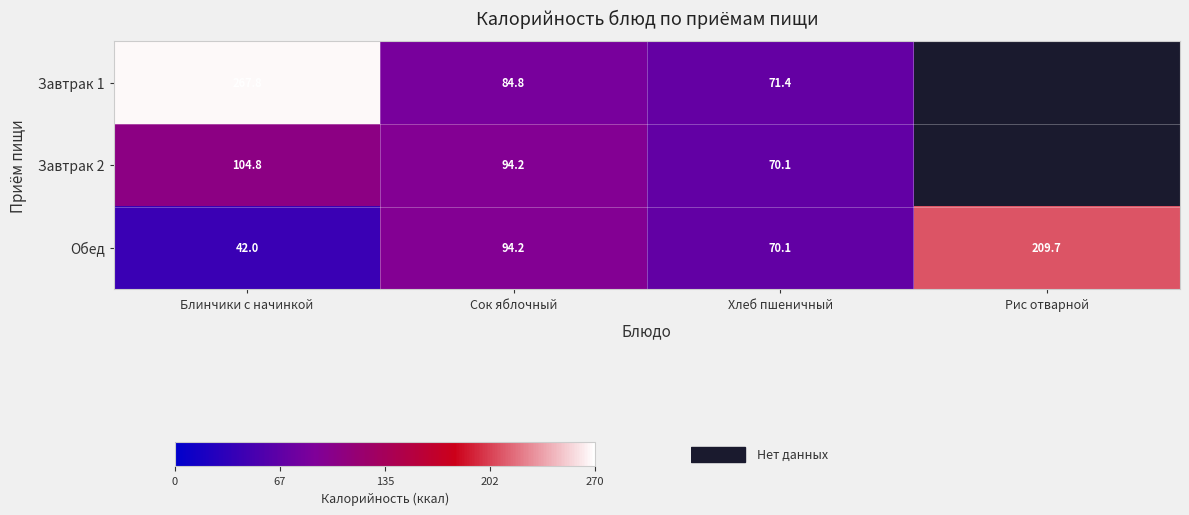

List the labels in order of Обед value, largest first.

Рис отварной, Сок яблочный, Хлеб пшеничный, Блинчики с начинкой